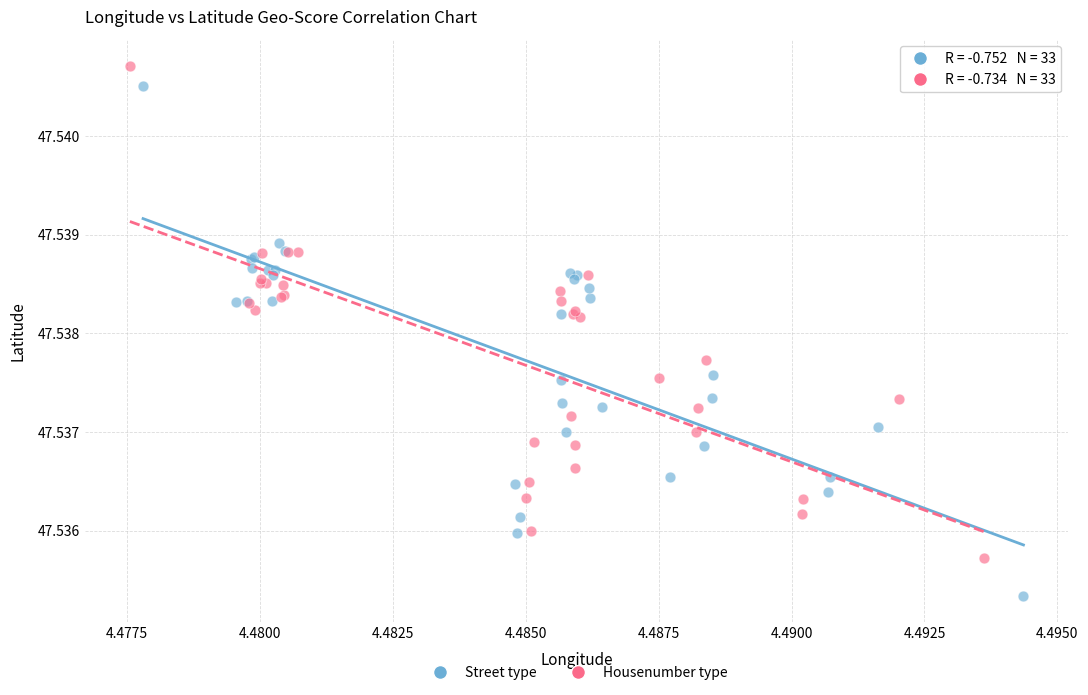

Which series reaches the minimum Y coordinate?

Street type